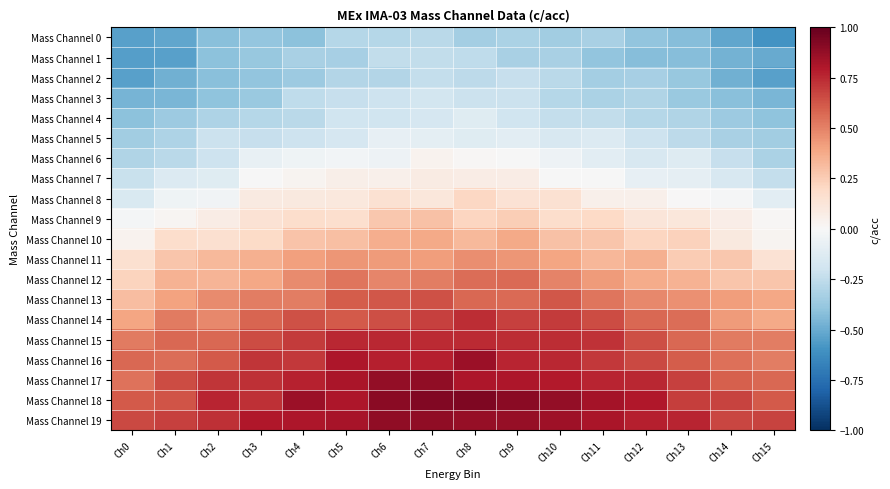

How many series are shown in this chart?

20